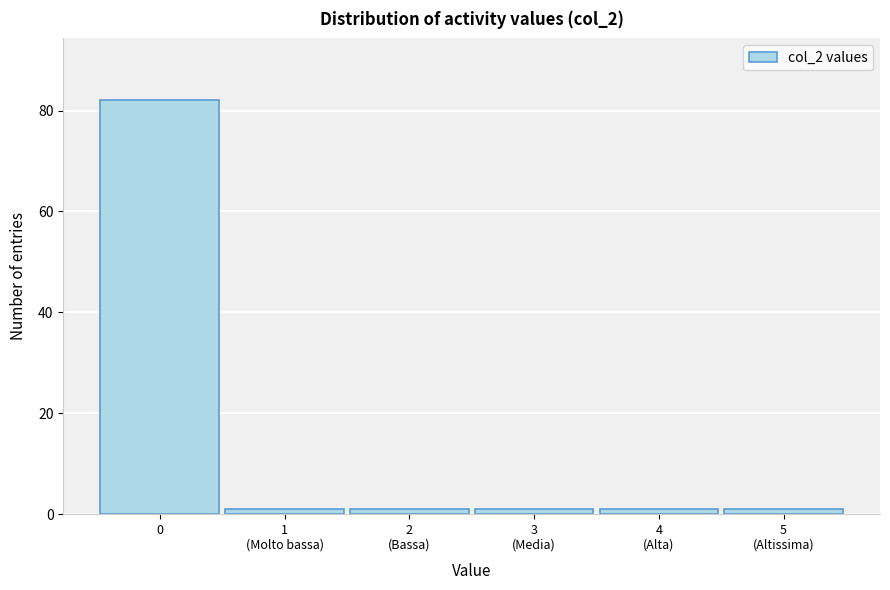

Reading right to left, what are all the values shown in this chart?

1	1	1	1	1	82